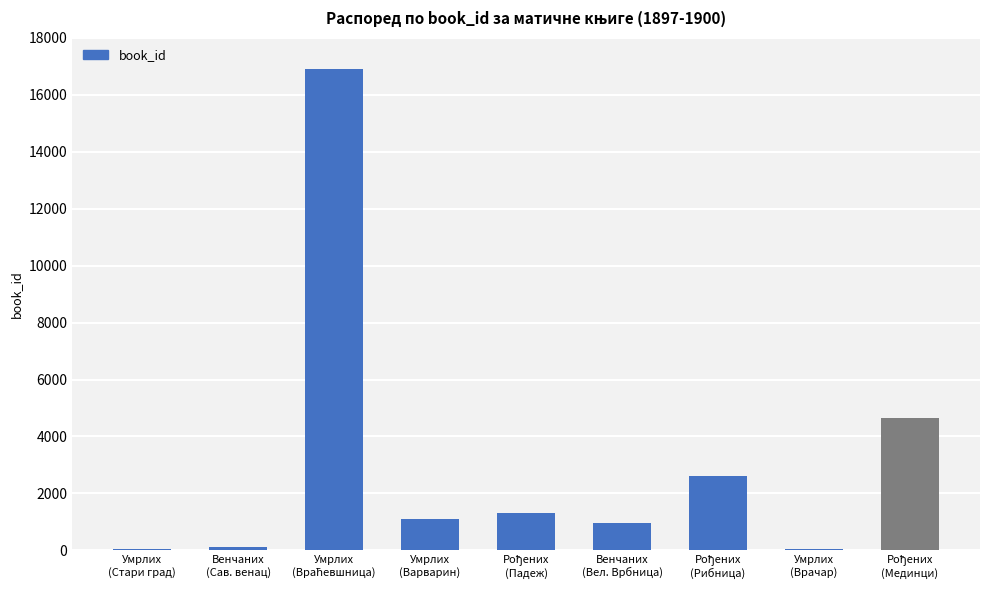

What is the greatest value displayed?

16885